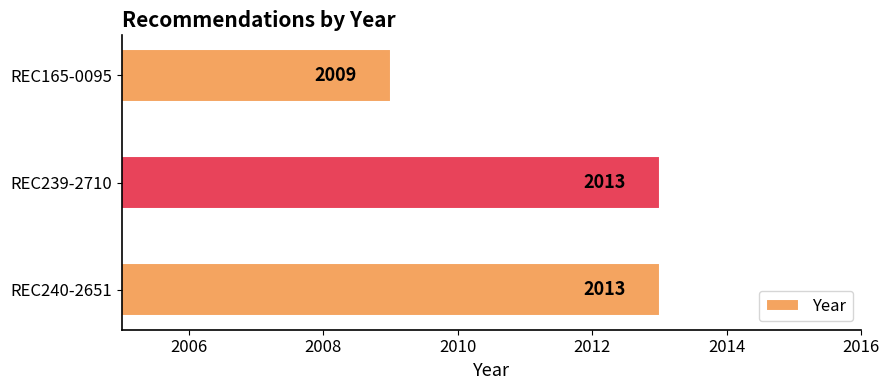

What is the smallest value displayed?

2009